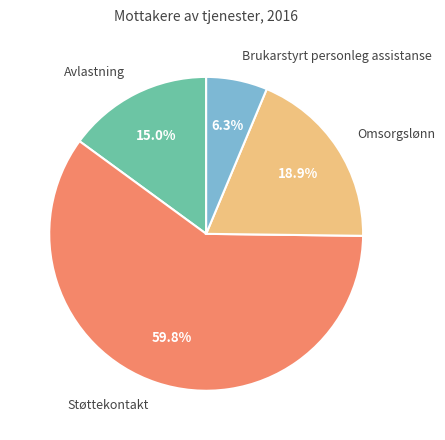

Rank the categories by value from lowest to highest.

Brukarstyrt personleg assistanse, Avlastning, Omsorgslønn, Støttekontakt